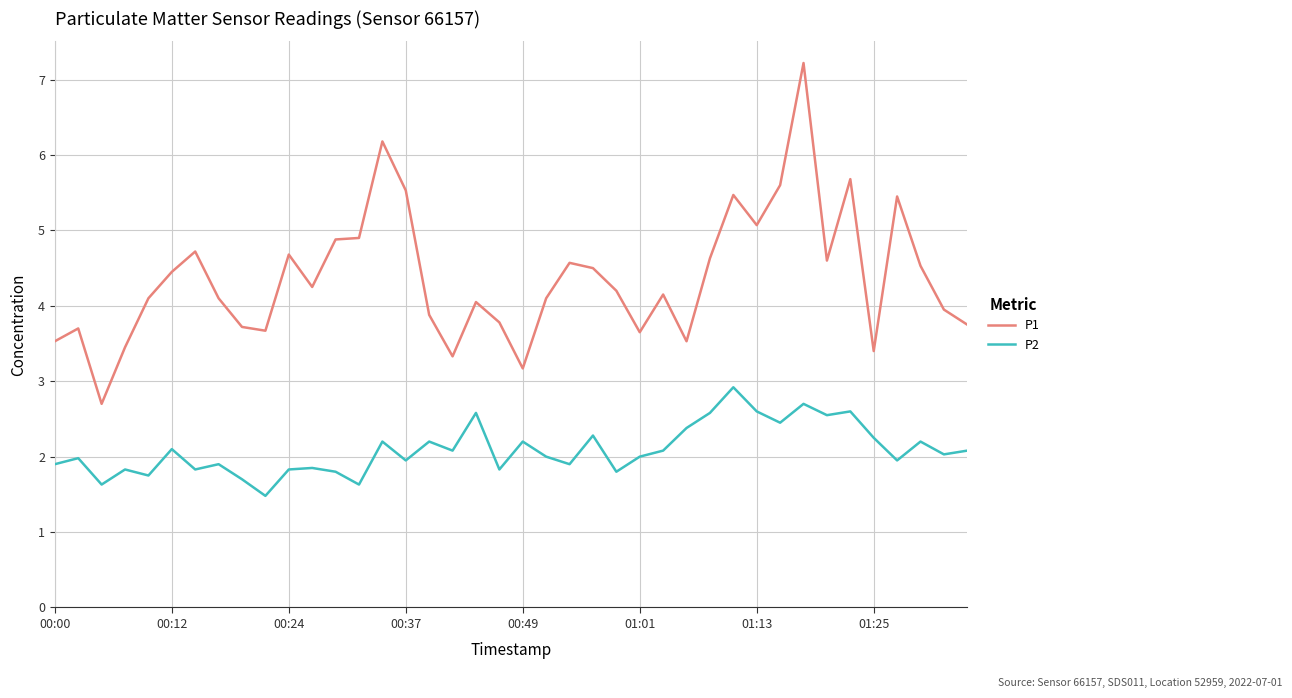

What is the minimum value for P2?

1.5